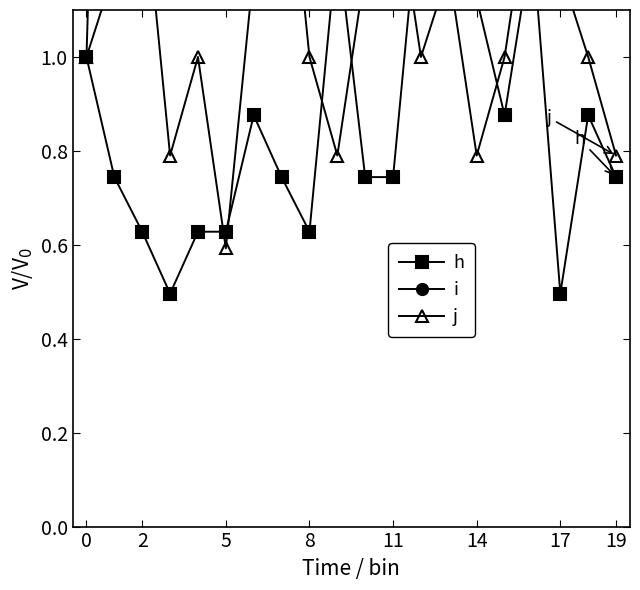

The j series shows 1.4 at 16. True or false?

True